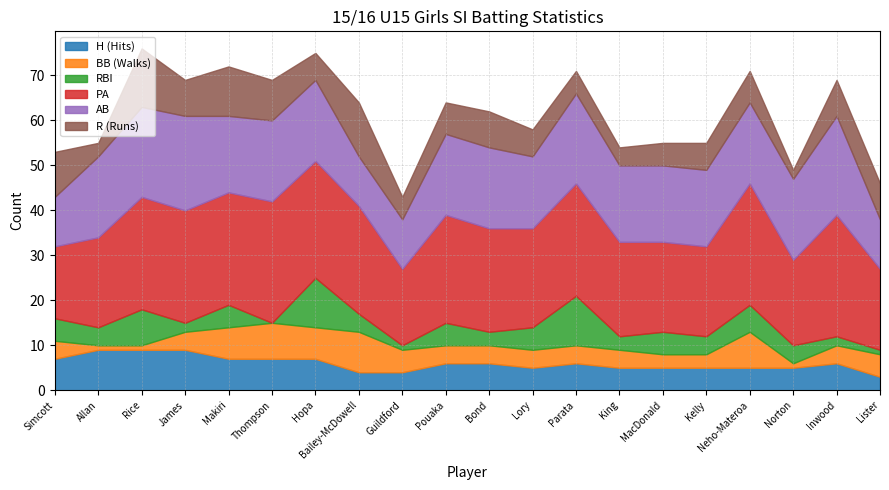

What is the average value of the AB series?

17